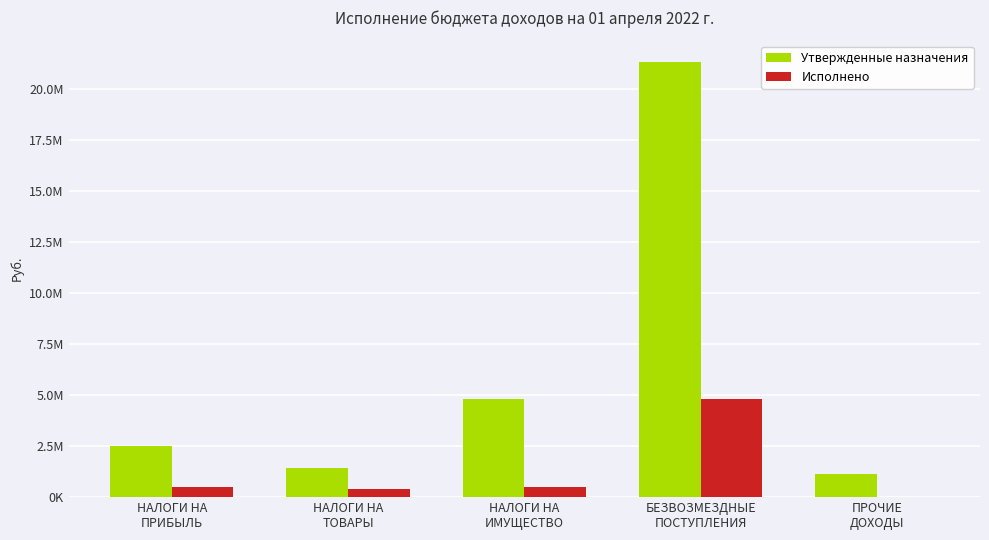

What are all the series names shown in the legend?

Утвержденные назначения, Исполнено